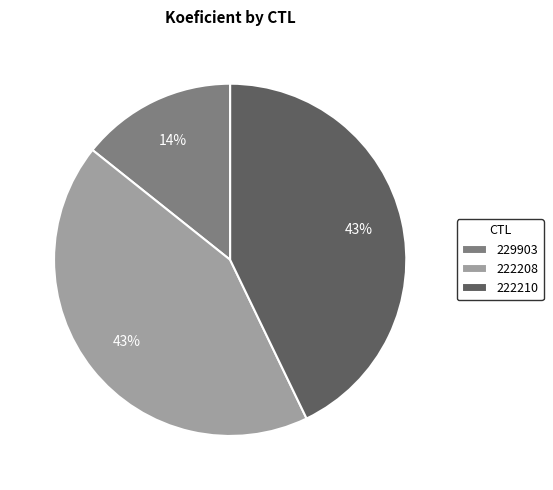

Count the number of slices in the pie.

3